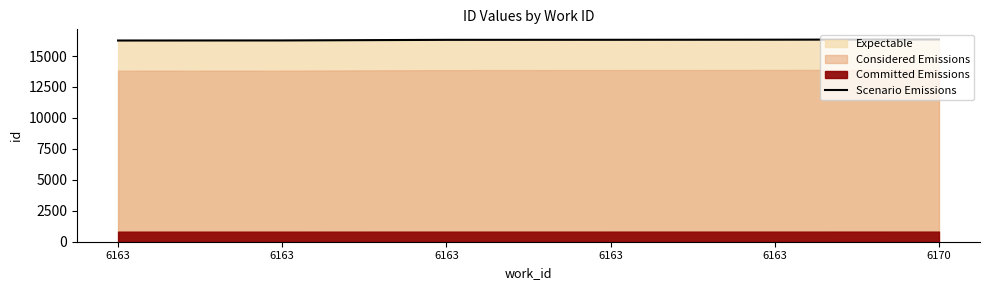

The chart shows a value of 16320 at 6163. True or false?

True